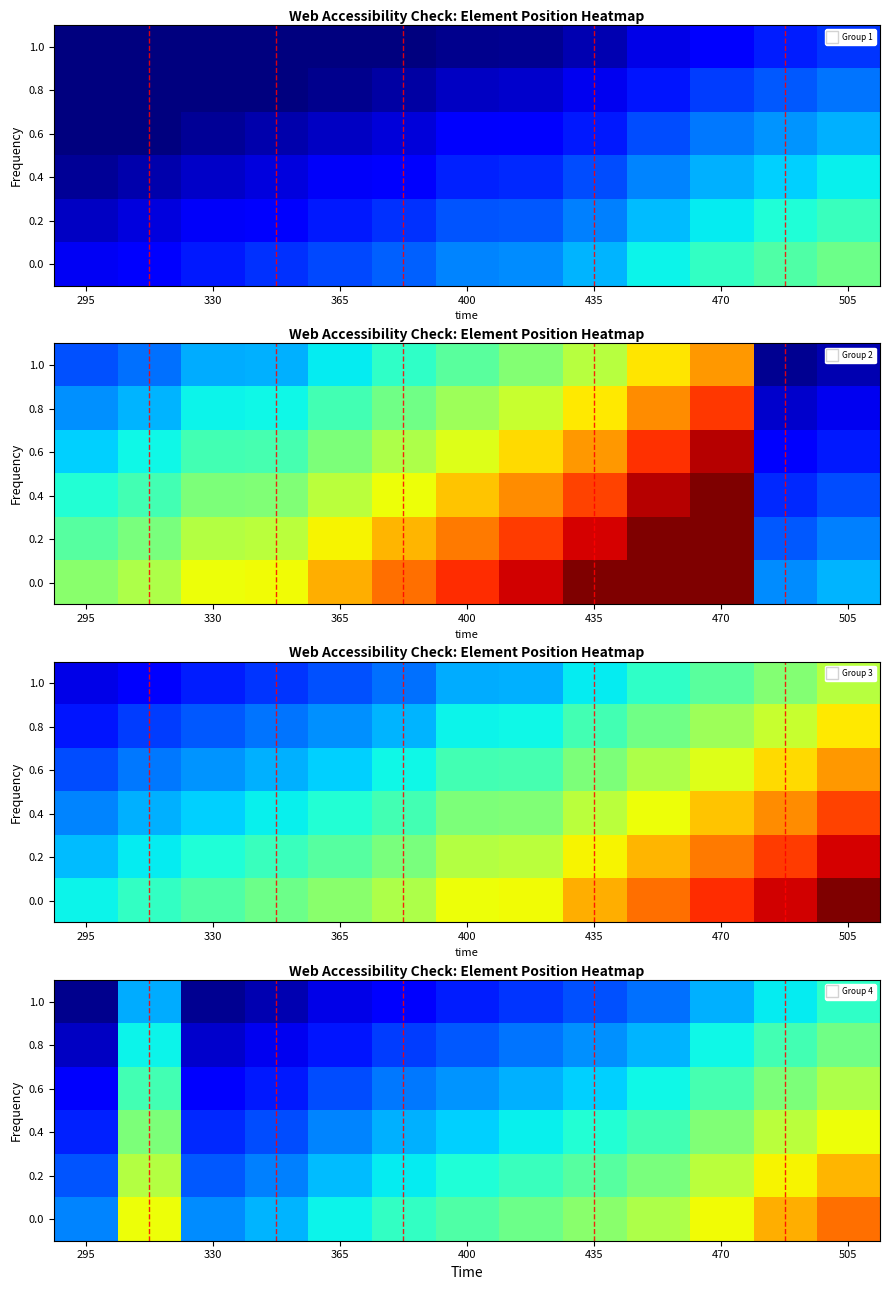

What is the spread (max minus min) of values at 505?

166.8